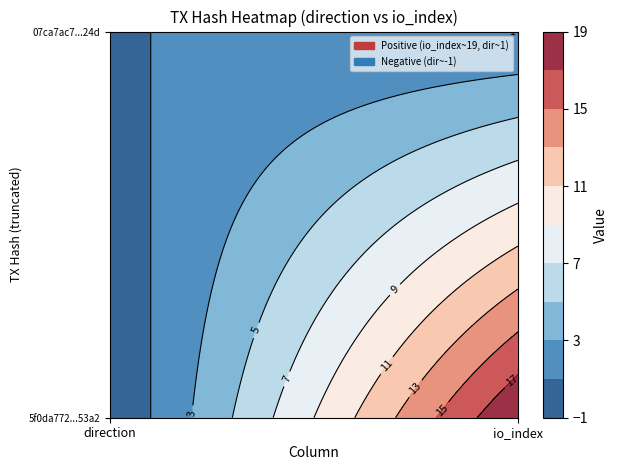

Reading left to right, list all the values displayed in this chart.

5f0da772130432fdf7e36371f820eccecea53a2: 0=-1	1=19
07ca7ac70ddbf0d5c216430764fb62a3d5b724d: 0=1	1=1